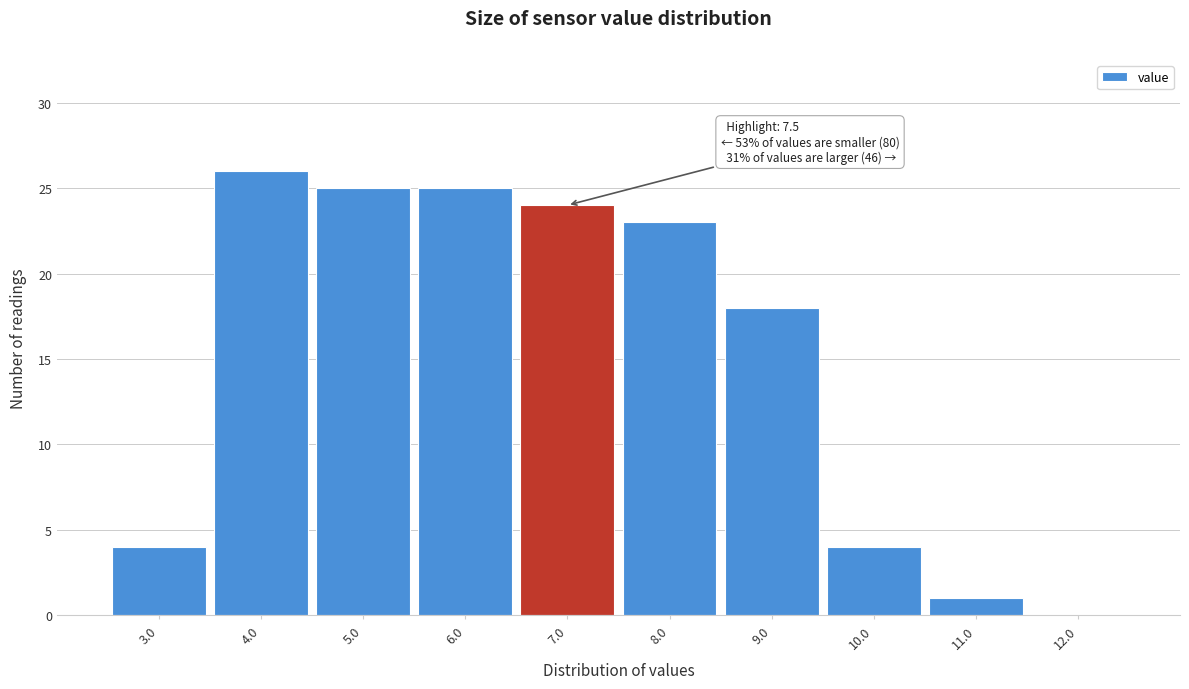

Reading left to right, transcribe all the data shown in this chart.

3.0=4	4.0=26	5.0=25	6.0=25	7.0=24	8.0=23	9.0=18	10.0=4	11.0=1	12.0=0